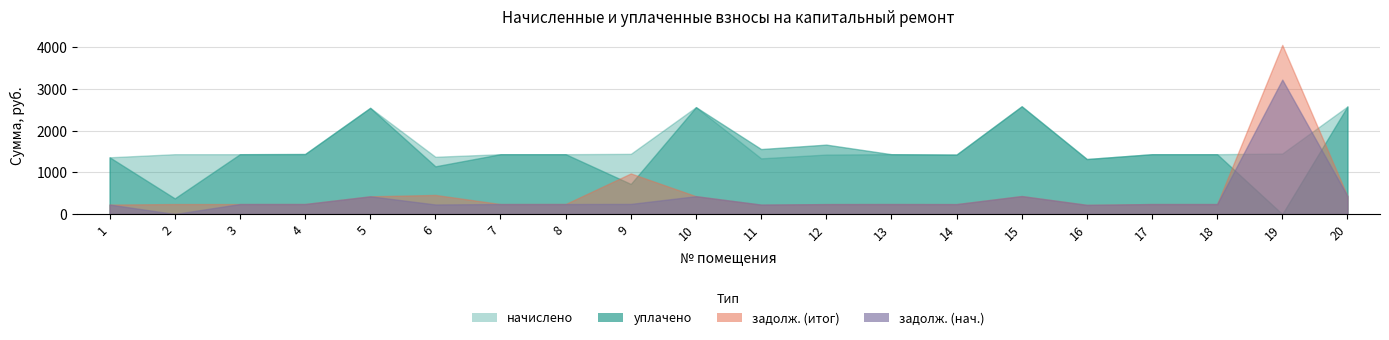

Where is уплачено (col_4) nearest to the value 1293?

16